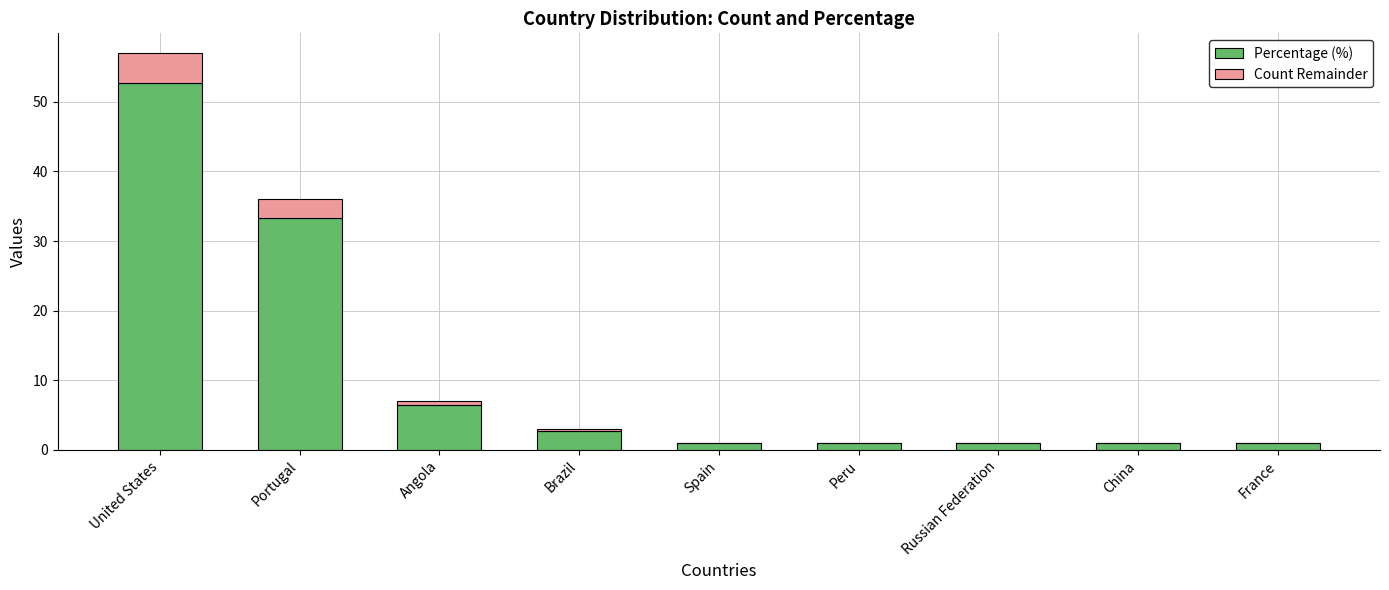

Is it true that Percentage (%) equals 15.7 at United States?

False